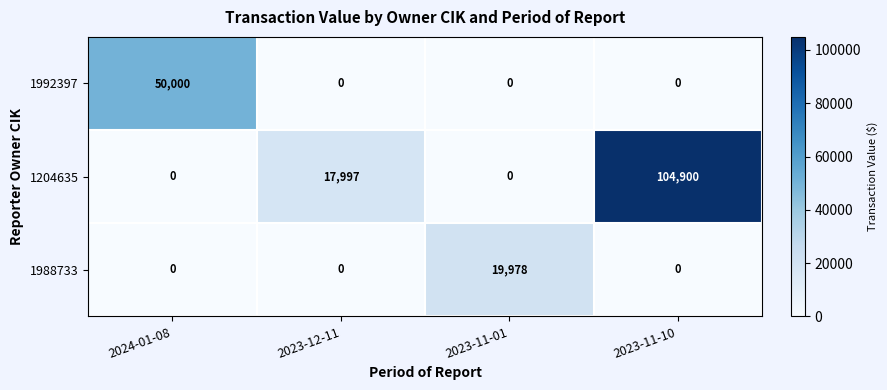

How many 1204635 values are between 0 and 104900?

4